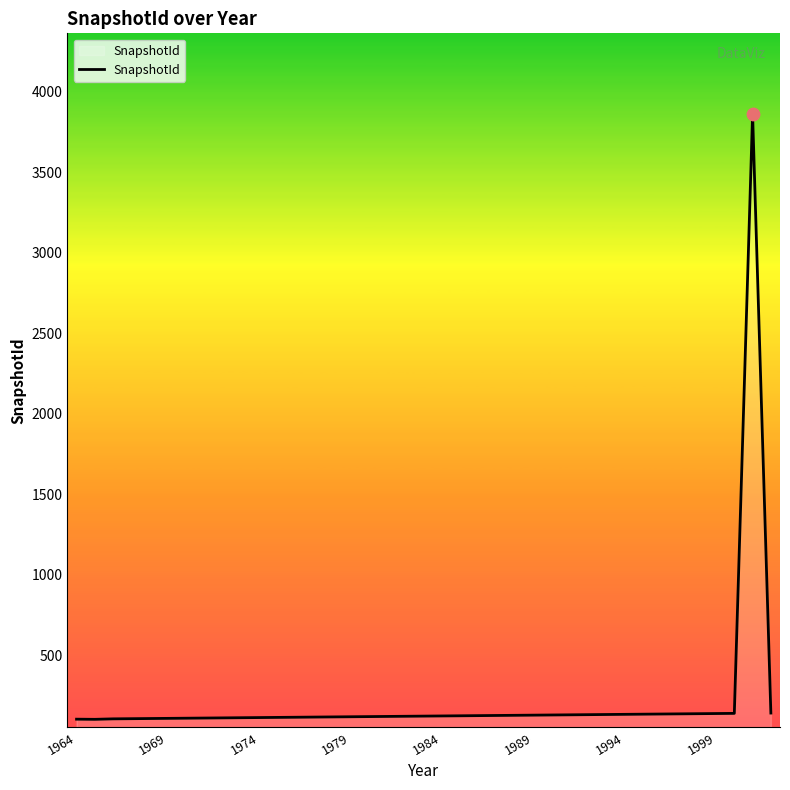

What is the minimum value shown in the chart?

103